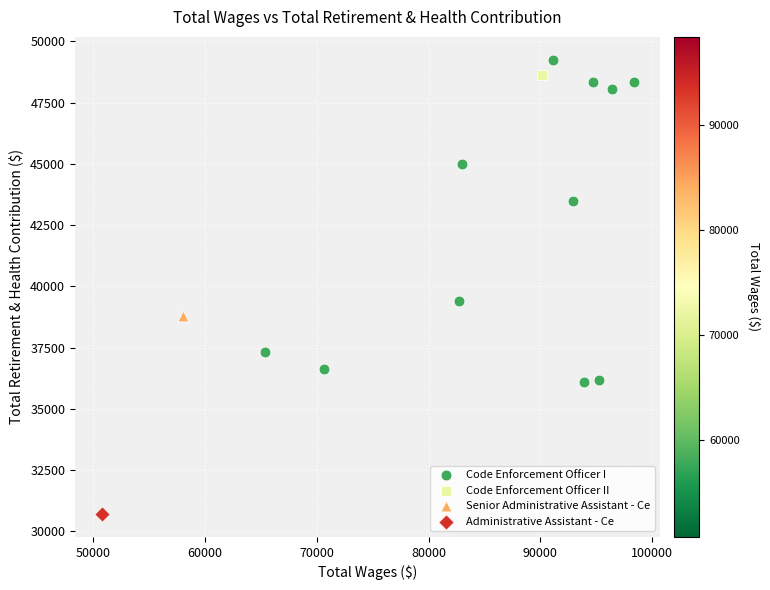

What are all the series names shown in the legend?

Code Enforcement Officer I, Code Enforcement Officer II, Senior Administrative Assistant - Ce, Administrative Assistant - Ce